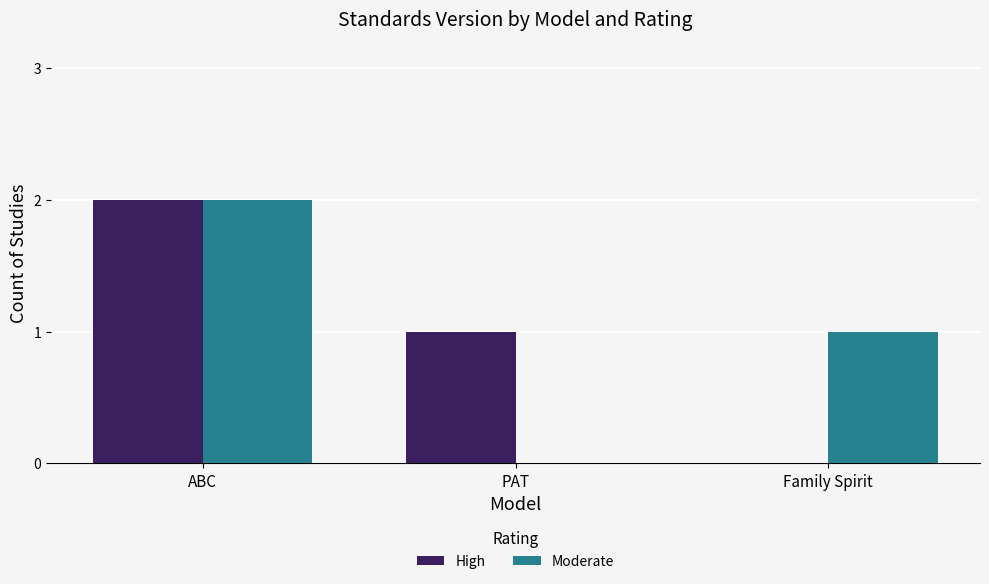

What are all the series names shown in the legend?

High, Moderate